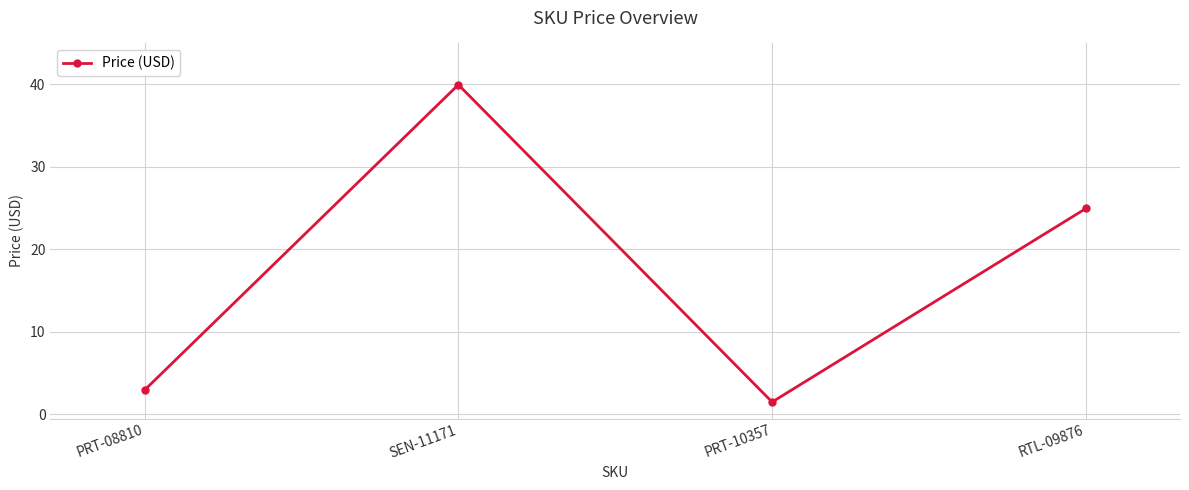

Where is the first local minimum?

PRT-10357